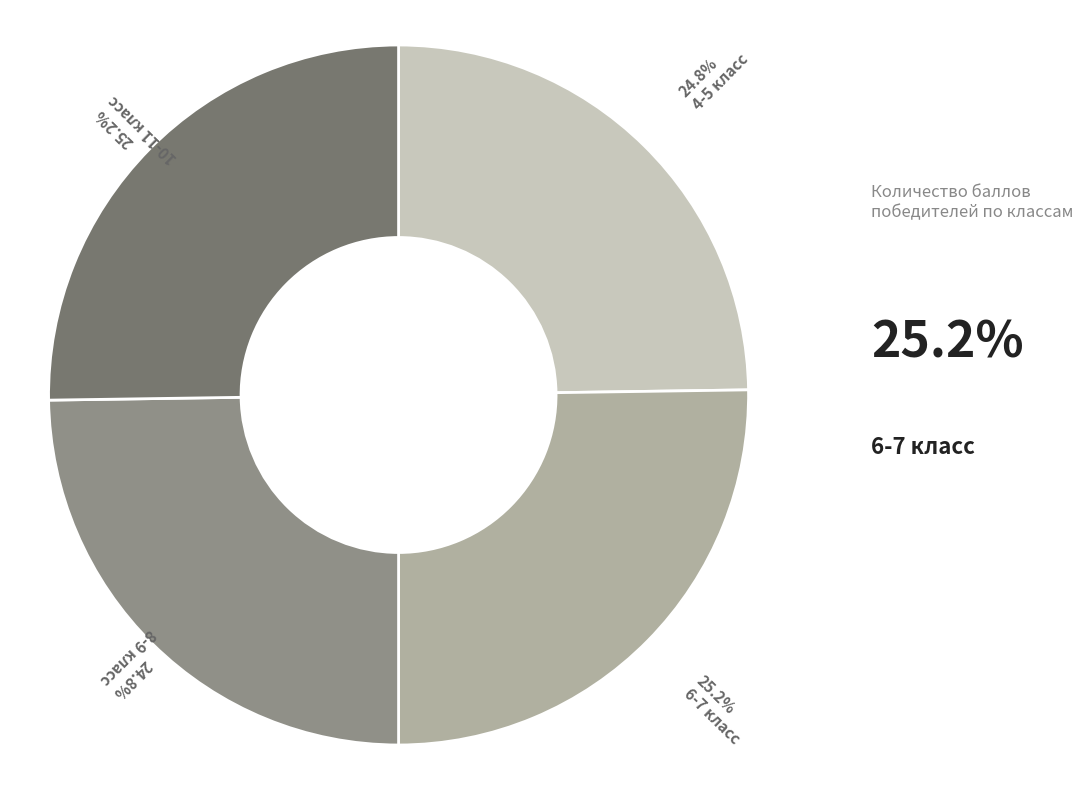

Is there a majority slice in this chart?

No